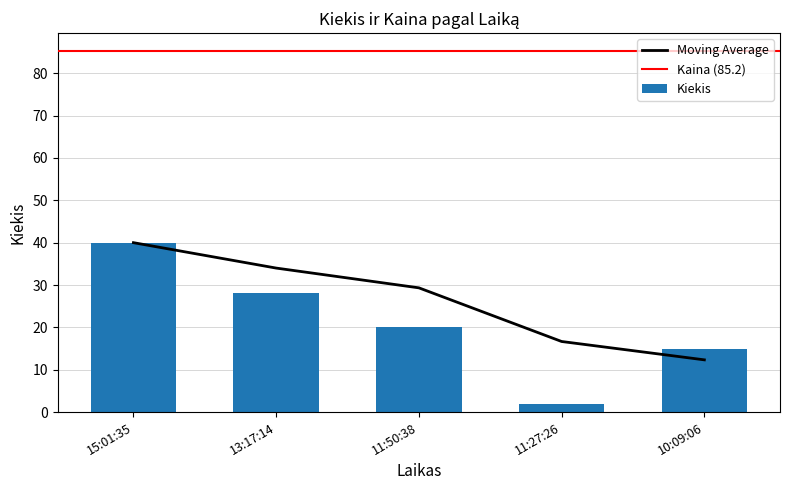

Where does the data first go above 20?

15:01:35